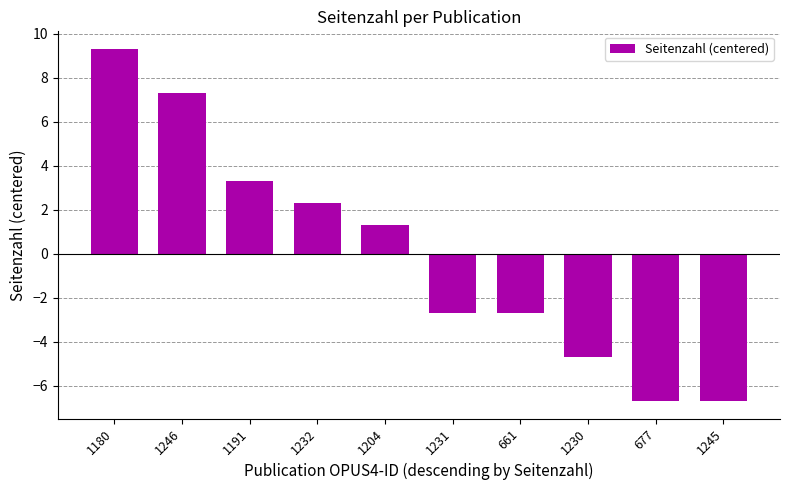

How many distinct data groups are displayed?

1